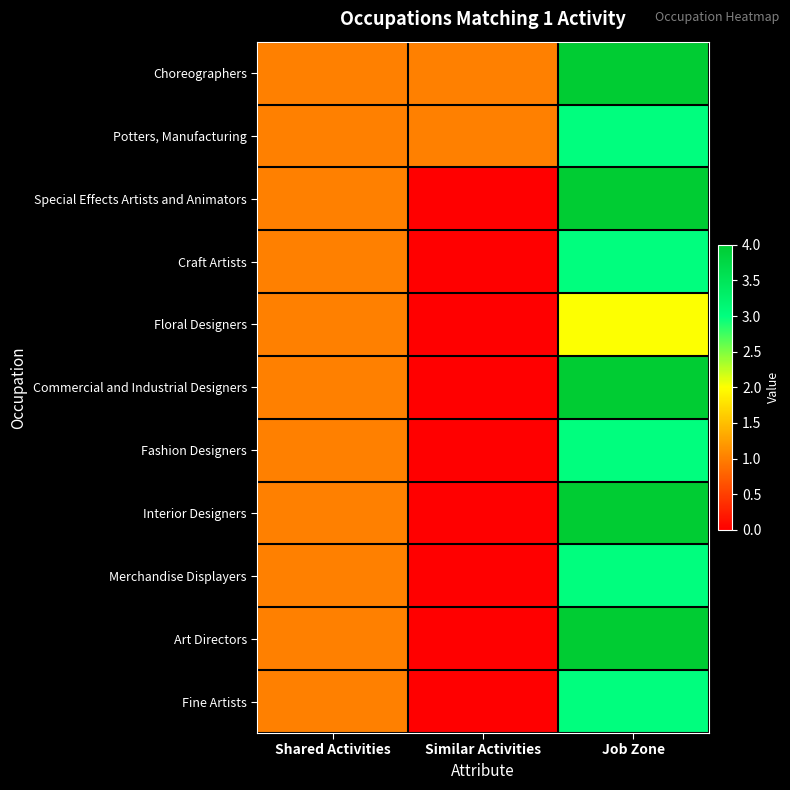

At which category does the chart reach its minimum across all series?

Similar Activities